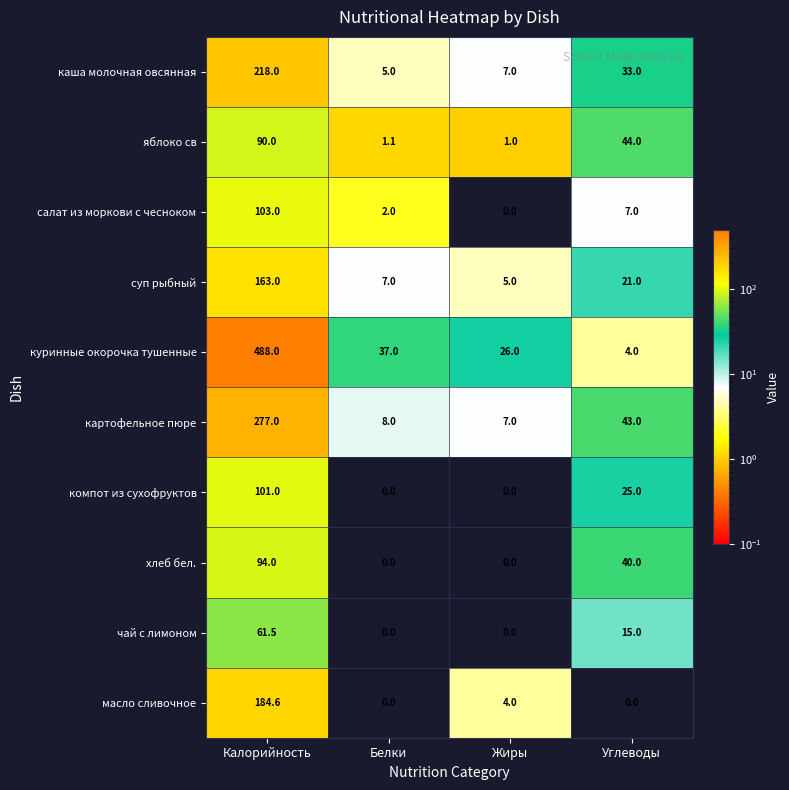

What is the spread (max minus min) of values at Белки?

37.0